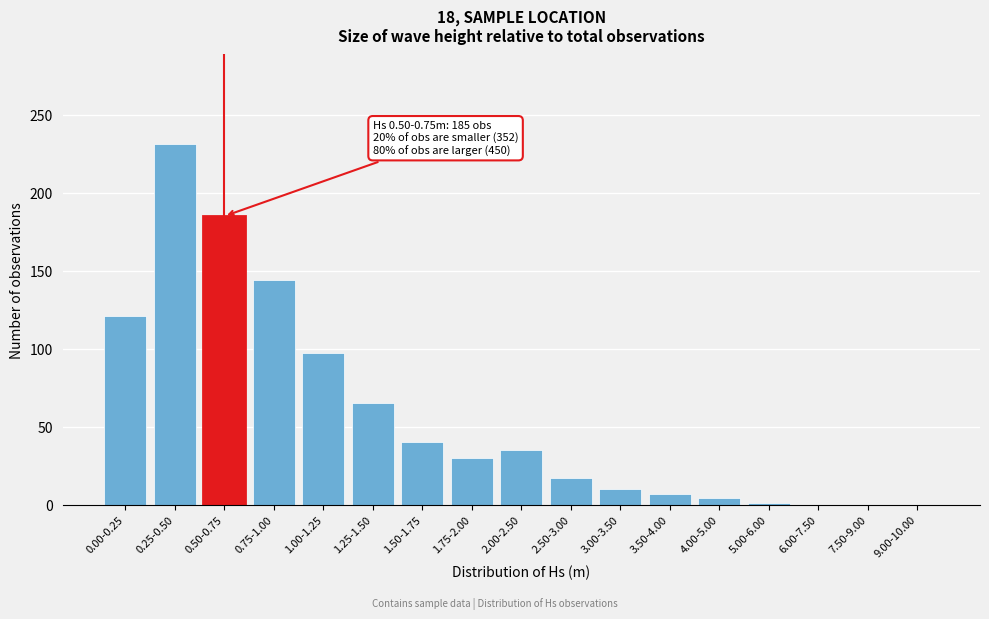

What is the change in value from 2.50-3.00 to 6.00-7.50?

-17